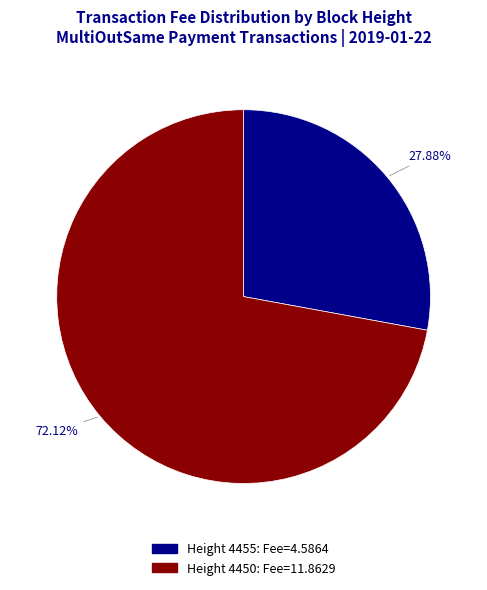

Is there any slice that represents more than half of the pie?

Yes